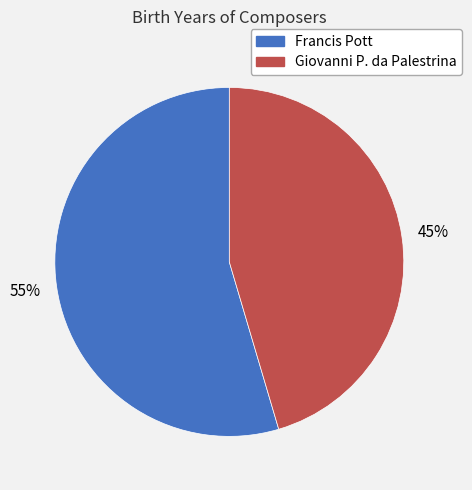

Is it true that Giovanni P. da Palestrina is 45% of the pie?

True